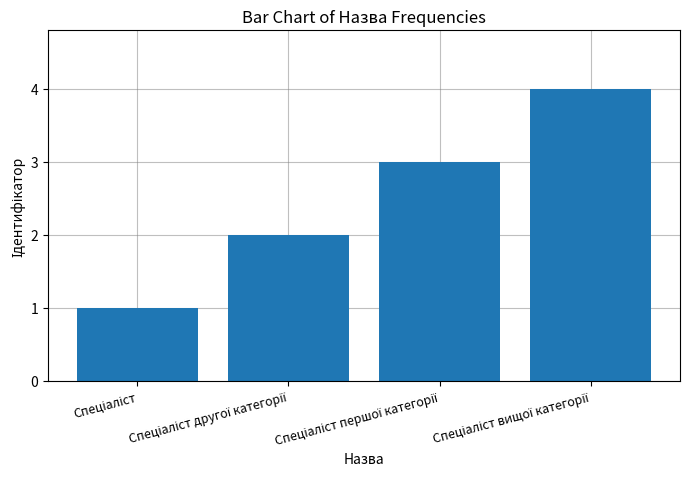

What is the sum of all values?

10